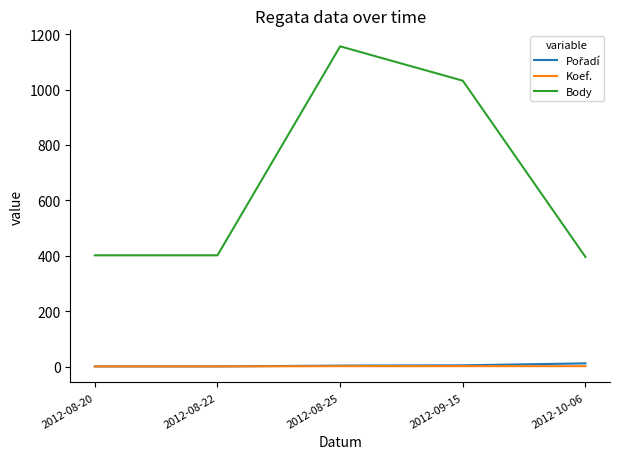

What is the greatest value displayed?

1156